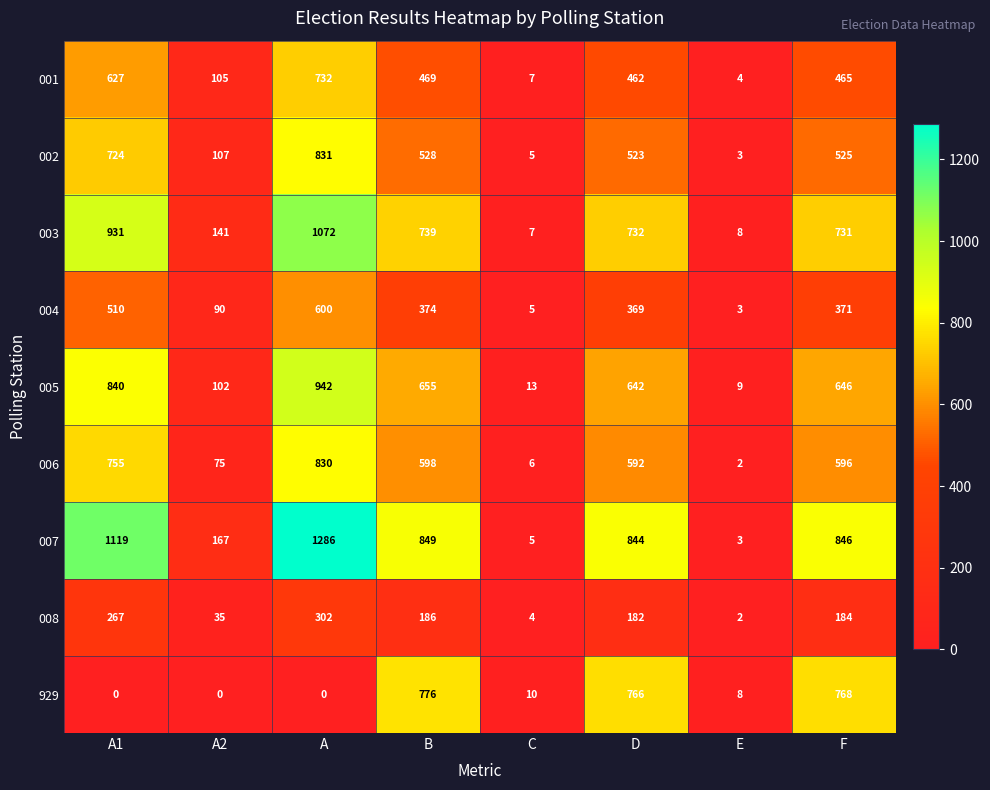

Is the value of 004 at B greater than the value of 003 at F?

No